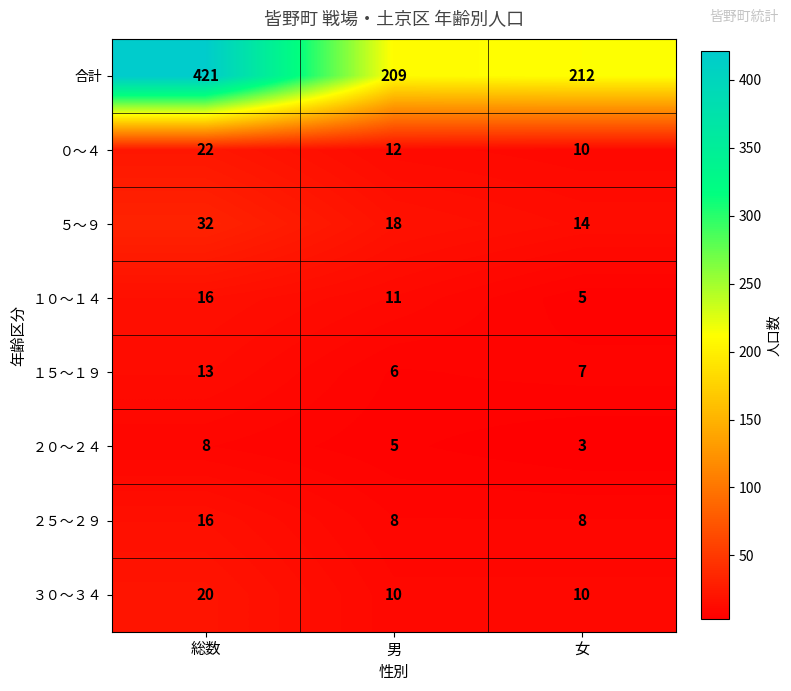

The ２０～２４ series shows 8 at 総数. True or false?

True